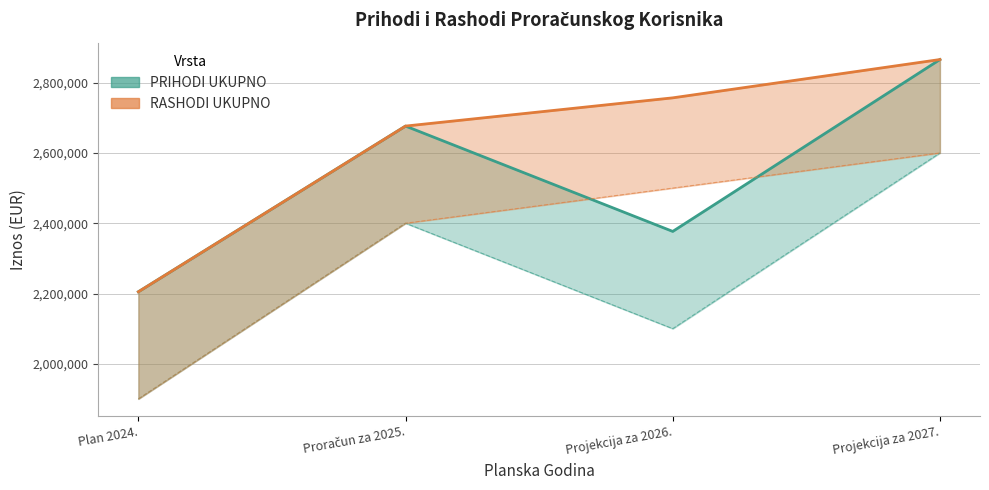

True or false: RASHODI UKUPNO and PRIHODI UKUPNO cross at least once.

False